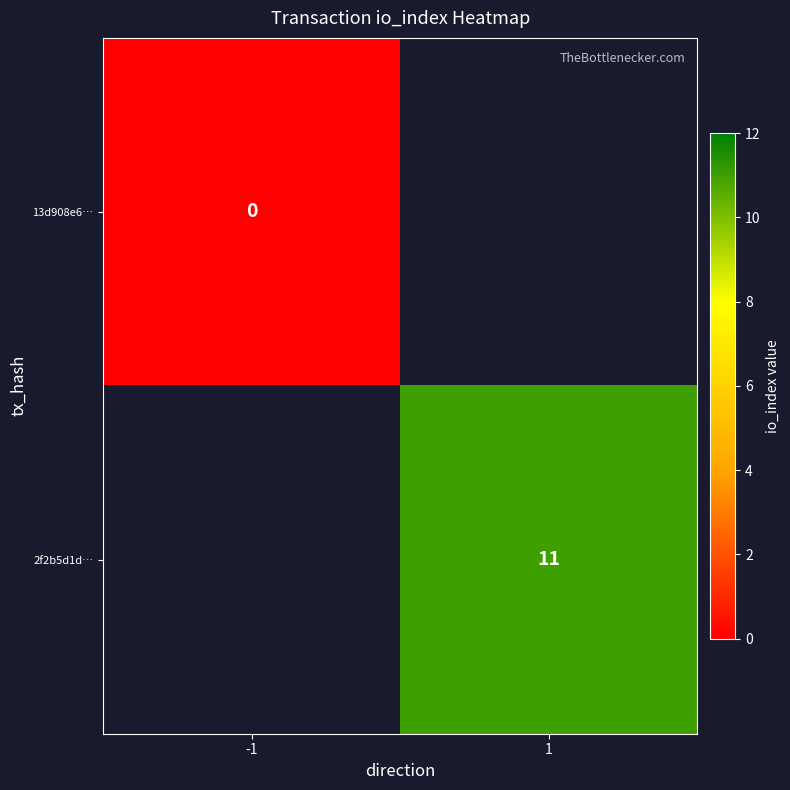

Is it true that 2f2b5d1d… equals 15 at 1?

False